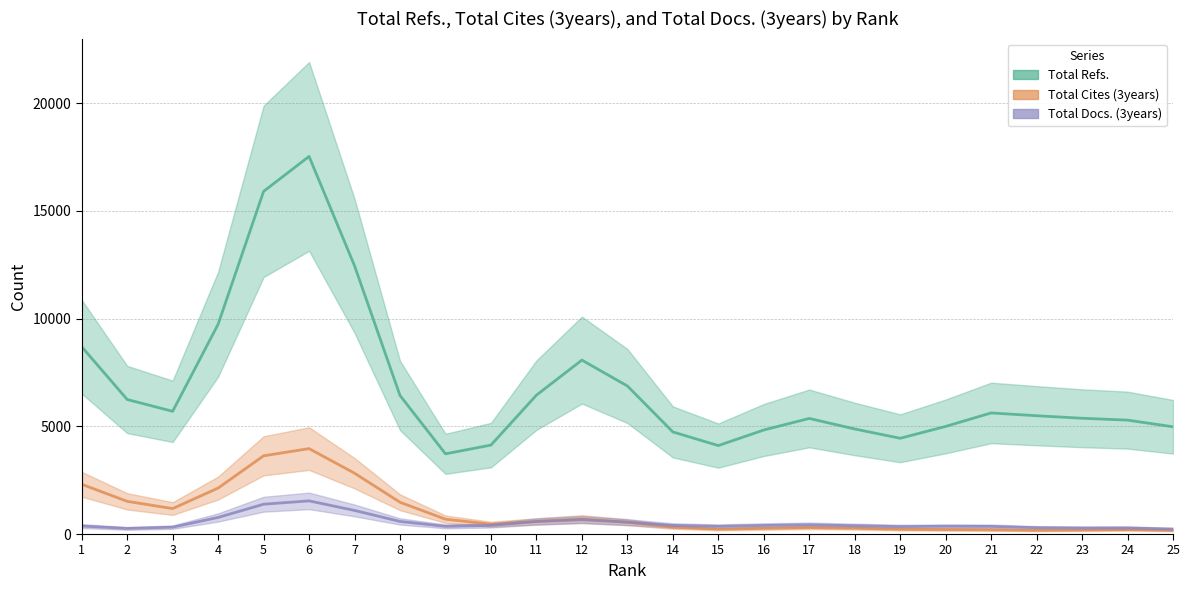

Reading left to right, list all the values displayed in this chart.

Total Refs.: 8693.2	6245.6	5696.9	9740.8	15908.1	17529.4	12451.3	6431.6	3723.1	4129.2	6446.3	8074.3	6873.9	4740.3	4105.6	4829.1	5366.2	4876.6	4445.2	4995.4	5621.2	5492.4	5374.8	5287.8	4978.9
Total Cites (3years): 2309.4	1517.2	1181.6	2134.6	3630.8	3965.5	2823.1	1474.4	687.6	457.1	585.0	699.7	550.3	318.1	226.0	262.3	301.0	270.8	221.1	205.8	196.5	172.1	186.5	205.2	172.4
Total Docs. (3years): 369.4	259.5	318.7	769.7	1383.7	1539.0	1095.4	583.7	355.9	402.0	582.3	666.8	550.3	400.4	357.2	398.5	426.6	384.9	345.0	358.9	354.0	293.1	278.3	282.0	229.5